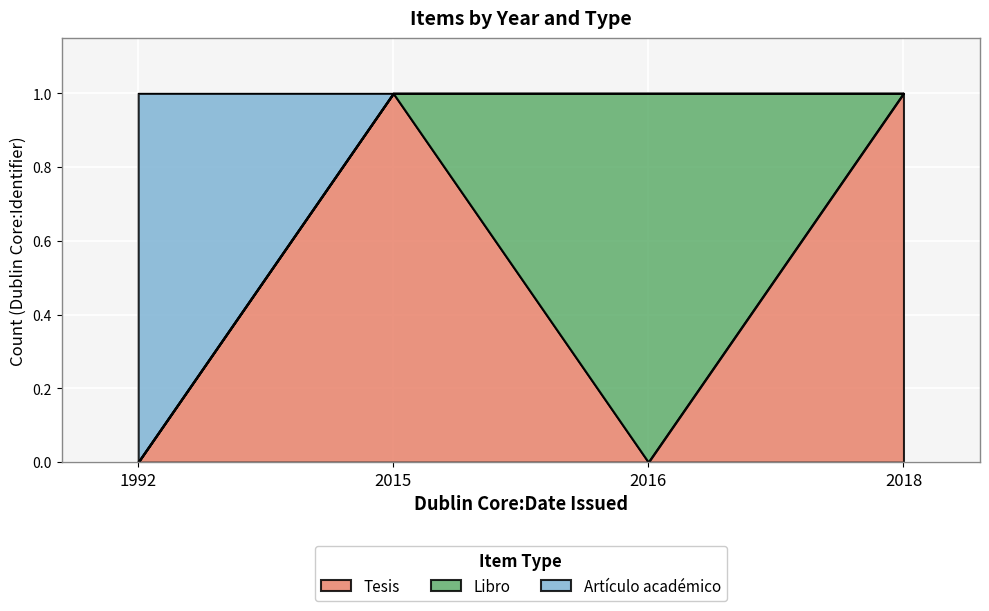

What position from the right is 2018?

1